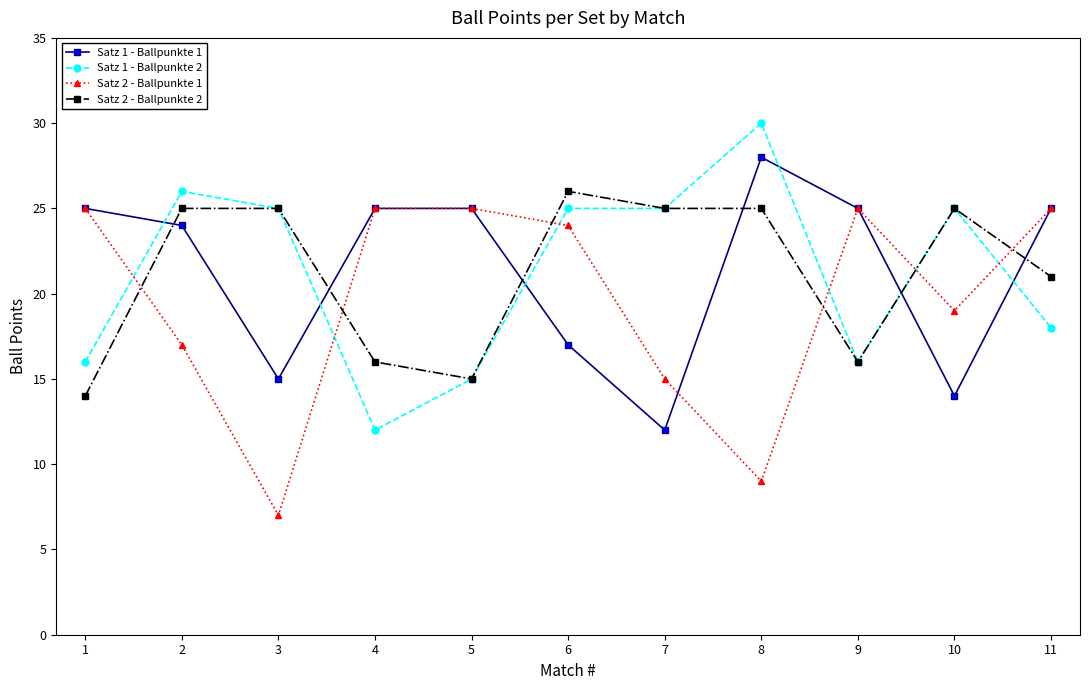

Where is the first local minimum for Satz 1 - Ballpunkte 1?

3